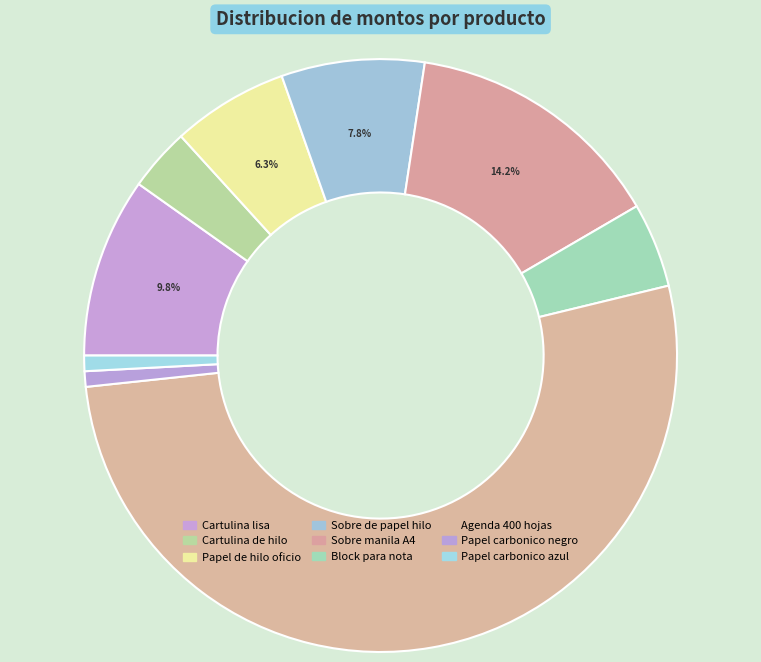

What percentage is the Papel carbonico negro slice, to the nearest percent?

1%